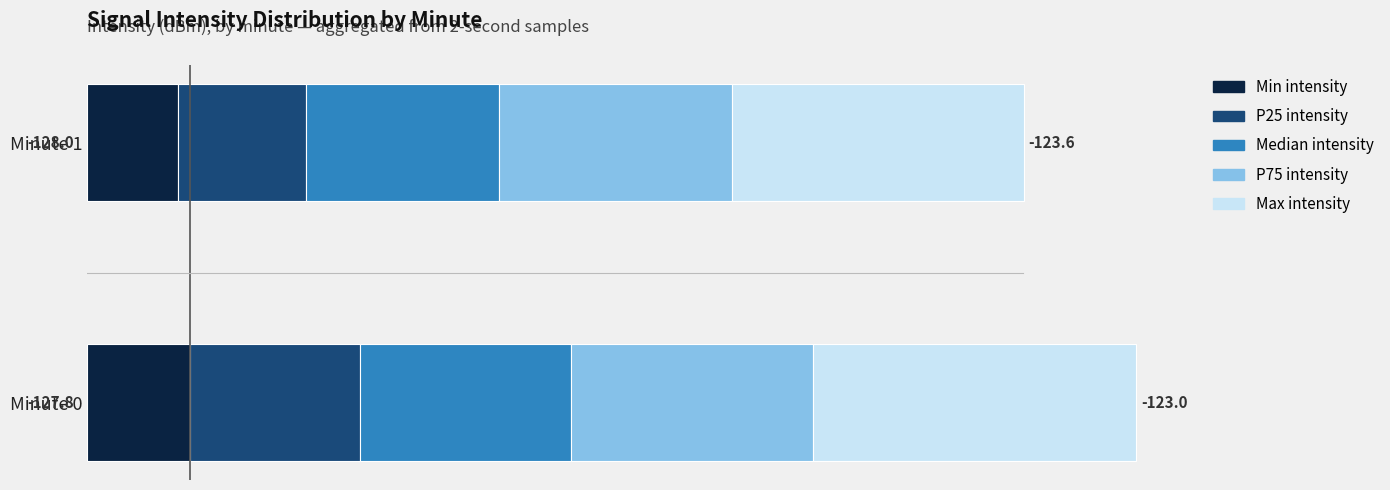

What are all the series names shown in the legend?

Min intensity, P25 intensity, Median intensity, P75 intensity, Max intensity